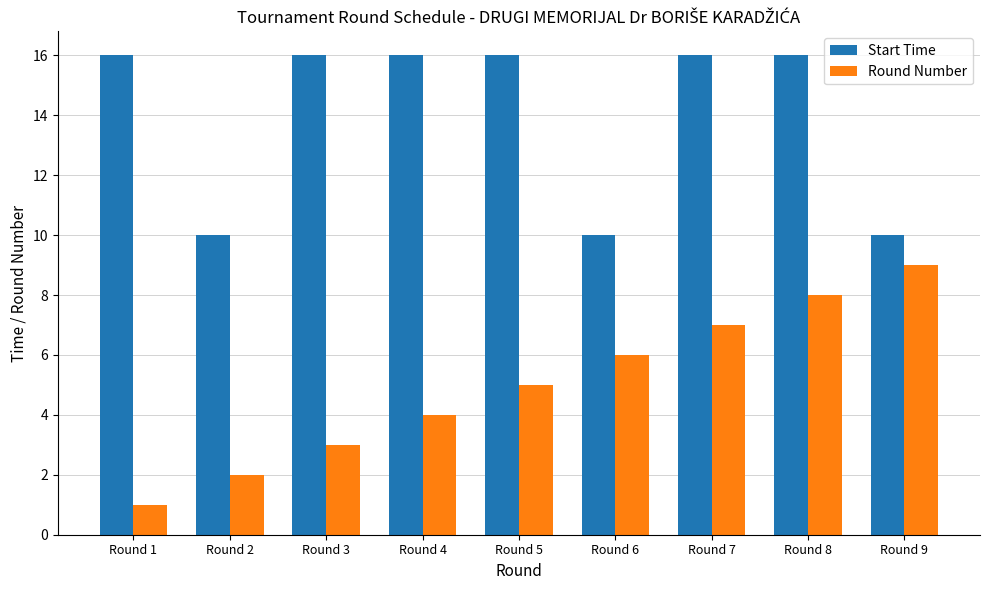

Rank the series by their average value, from lowest to highest.

Round Number, Start Time